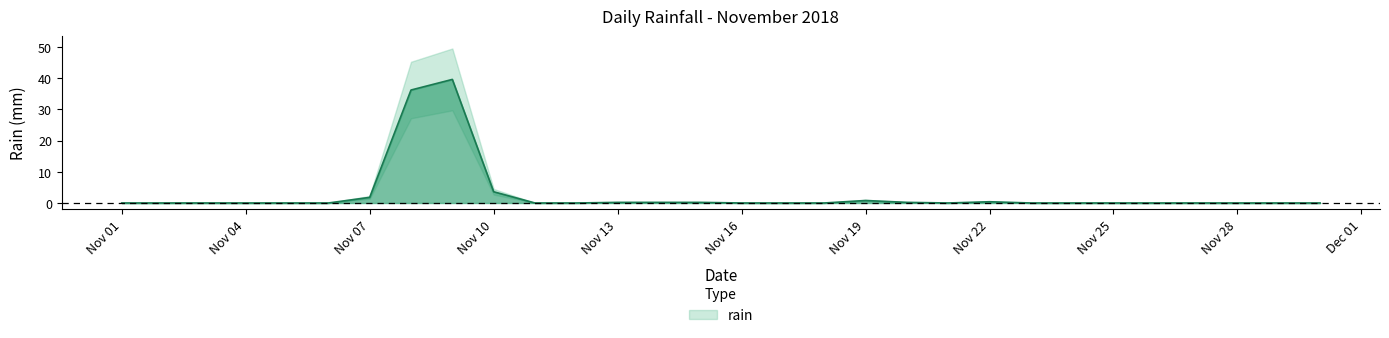

Reading right to left, extract all data points from this chart.

0.0	0.0	0.0	0.0	0.0	0.0	0.0	0.0	0.4	0.0	0.2	0.8	0.0	0.0	0.0	0.2	0.2	0.2	0.0	0.0	3.6	39.6	36.2	1.8	0.0	0.0	0.0	0.0	0.0	0.0